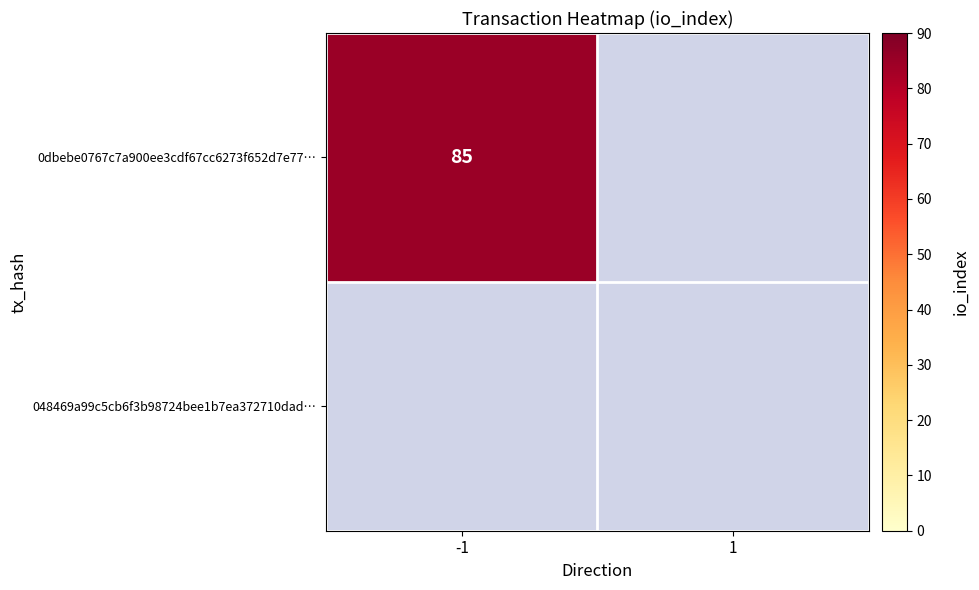

Which series has the largest total across all categories?

0dbebe0767c7a900ee3cdf67cc6273f652d7e77…